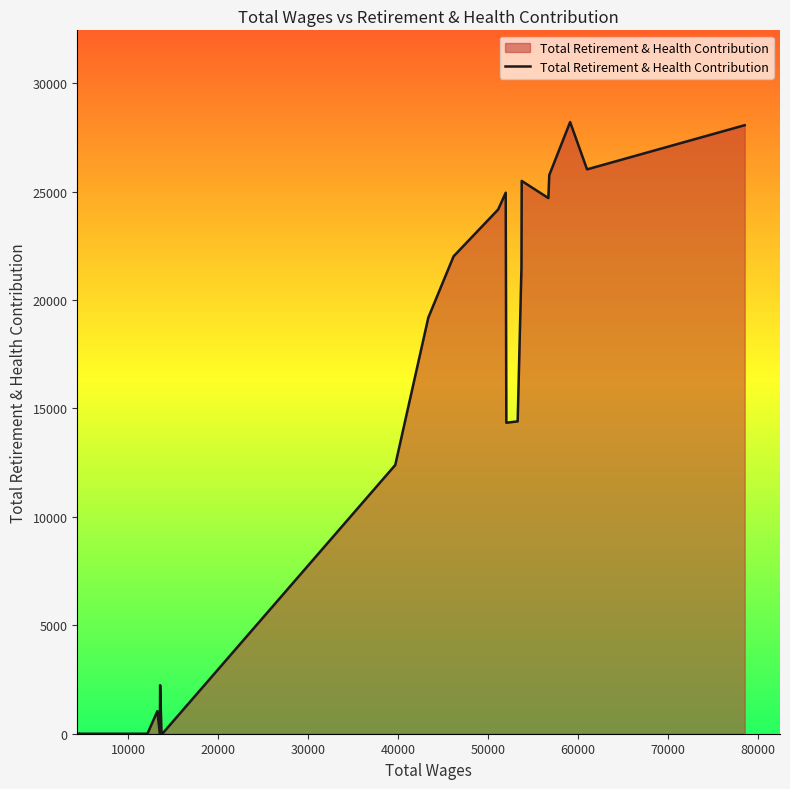

What is the difference between the maximum and minimum values?

28204